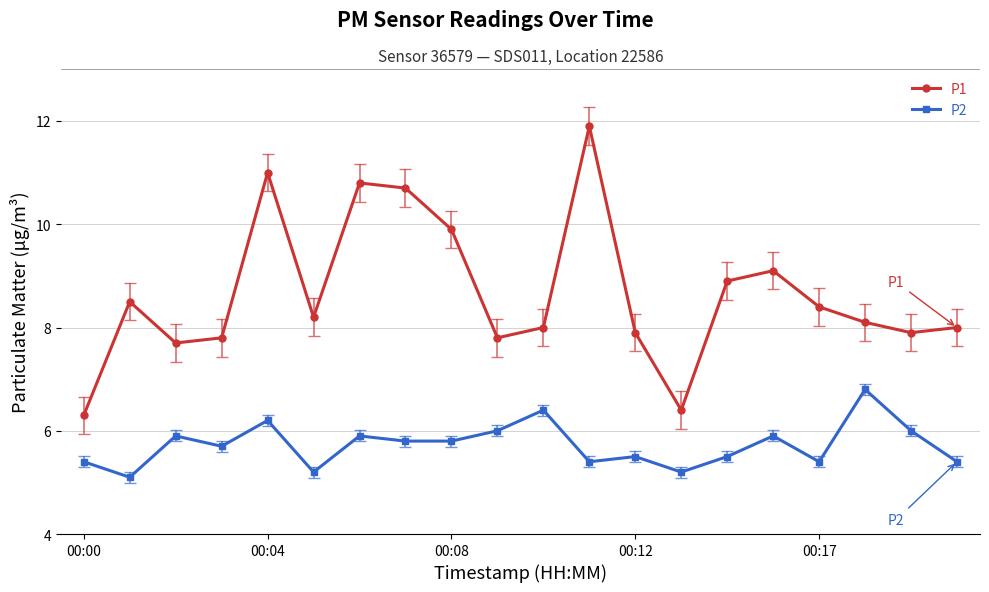

Which series has the widest spread of values?

P1